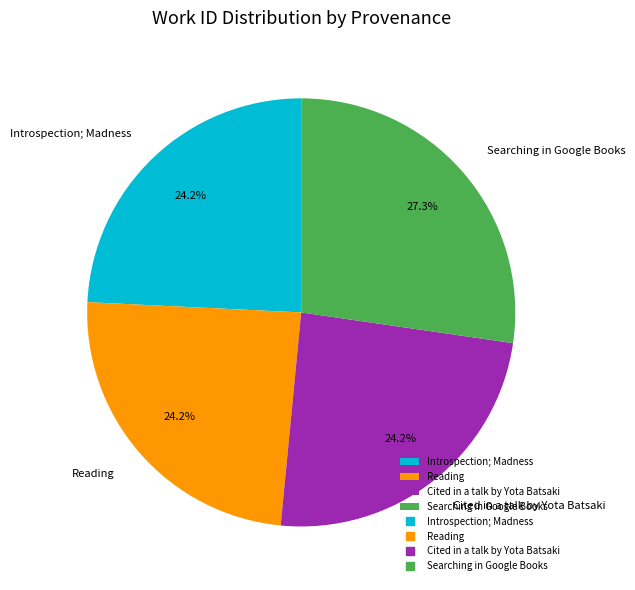

What percentage is NOT represented by Introspection; Madness?

75.8%